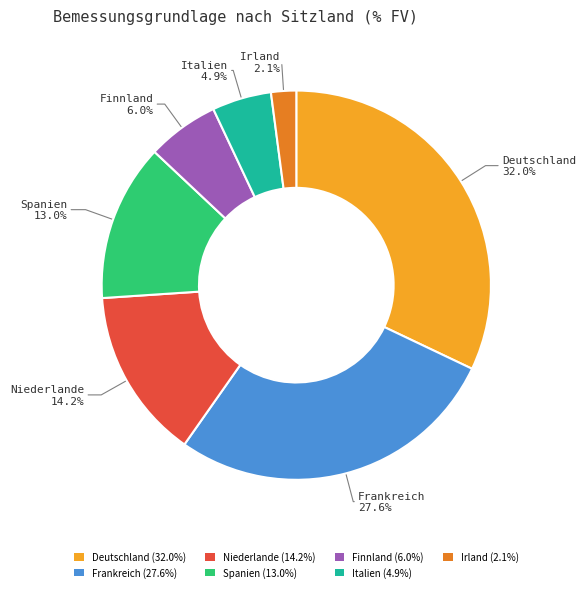

Is it true that Deutschland is 32% of the pie?

True